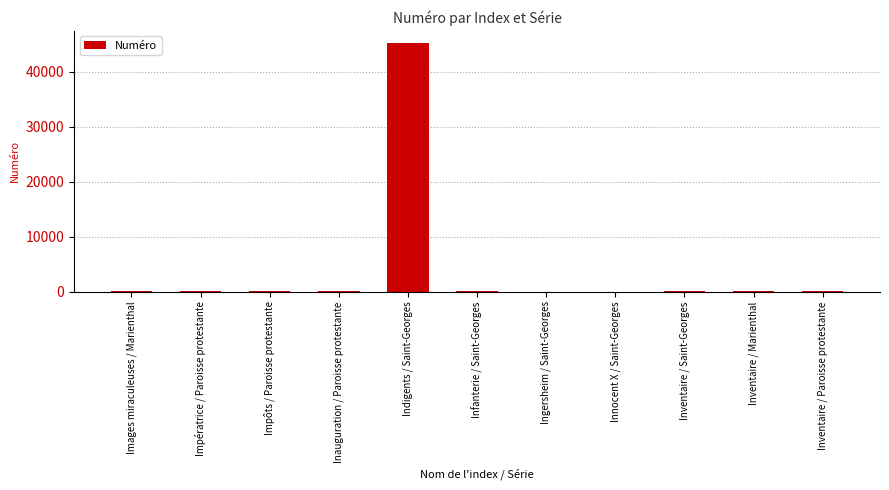

At which category does the chart reach its peak across all series?

Indigents / Saint-Georges